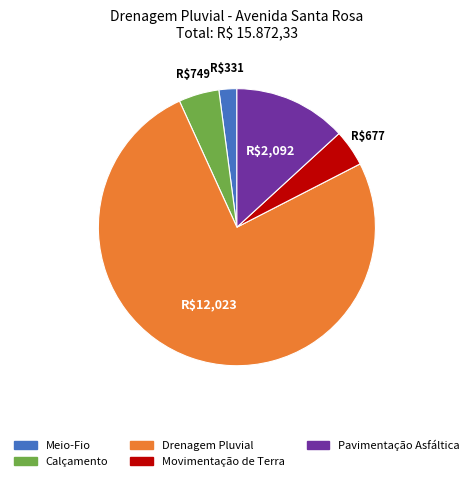

Combined, do Drenagem Pluvial and Meio-Fio account for over 50%?

Yes